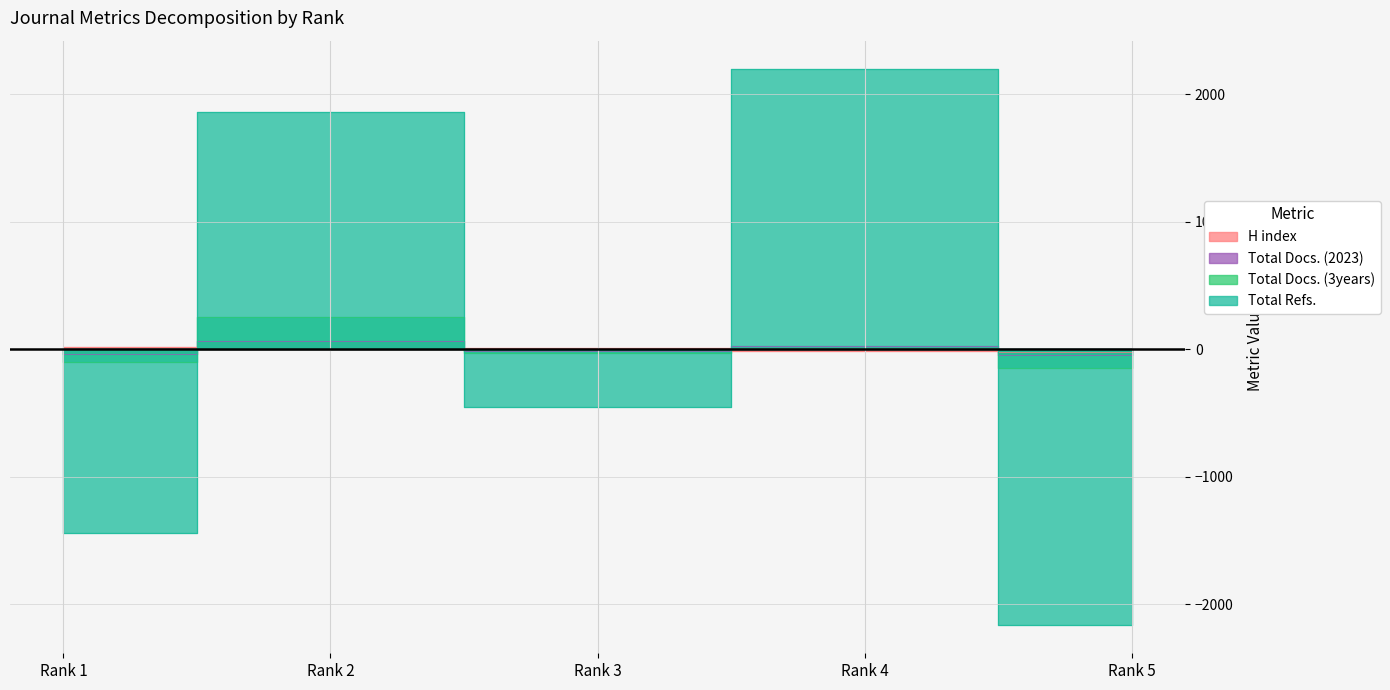

Where does the Total Docs. (2023) series first go above -12?

Rank 2